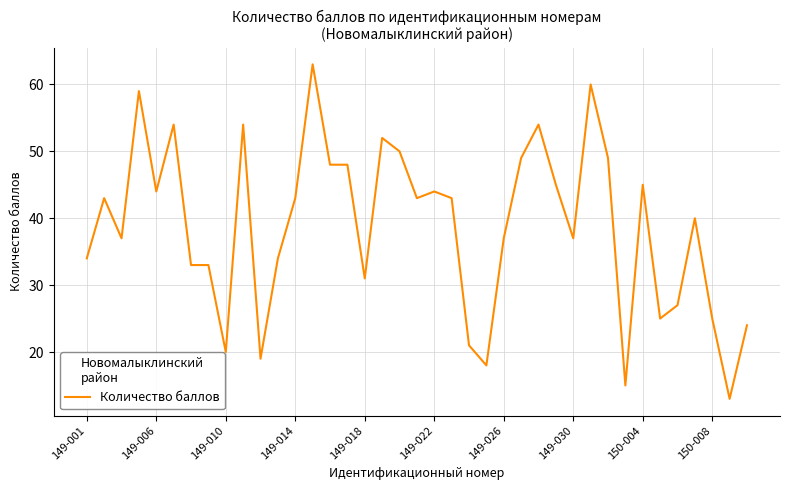

What is the minimum value shown in the chart?

13